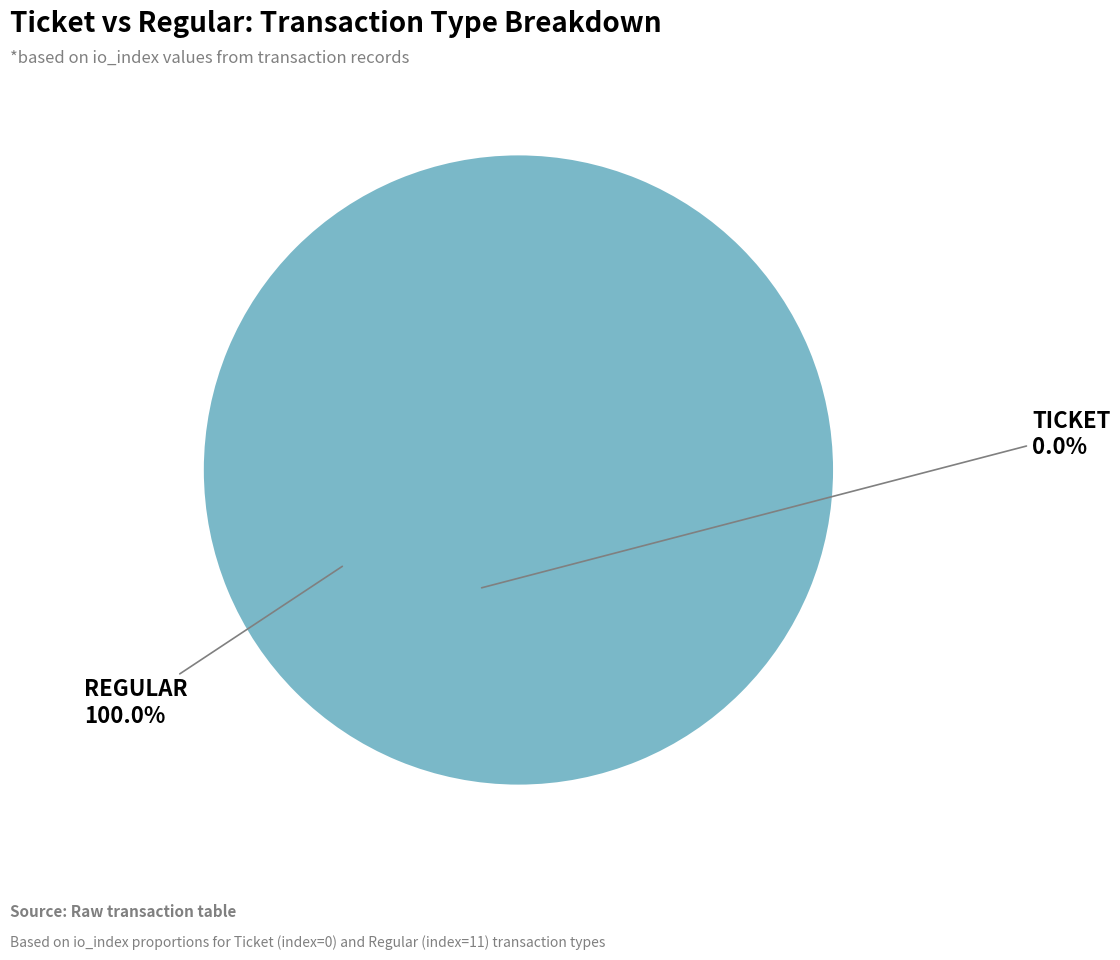

To the nearest percent, what is the average slice percentage?

50%